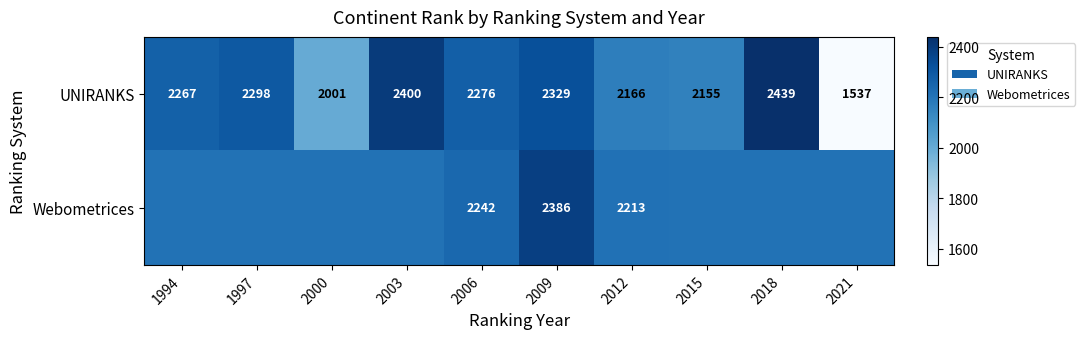

List the series in order of their peak value, lowest first.

Webometrices, UNIRANKS